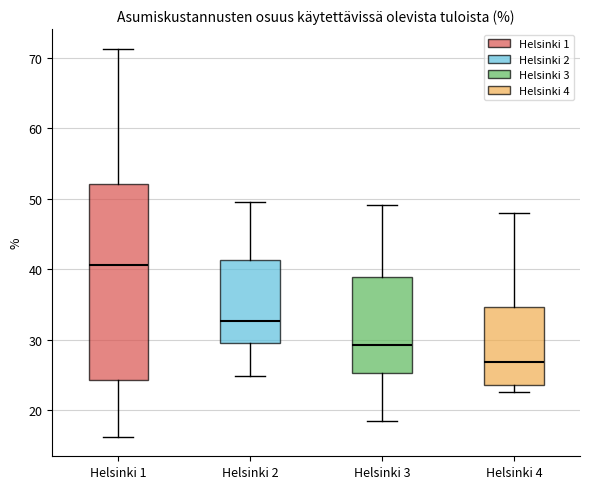

Where is the upper edge of the box for Helsinki 3 on the y-axis? The values are not printed on the chart, so give them approximately, as read against the axis.

39